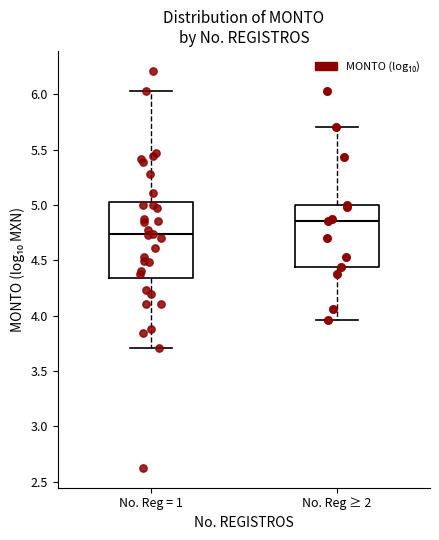

Where is the lower edge of the box for No. Reg ≥ 2 on the y-axis? The values are not printed on the chart, so give them approximately, as read against the axis.

4.45